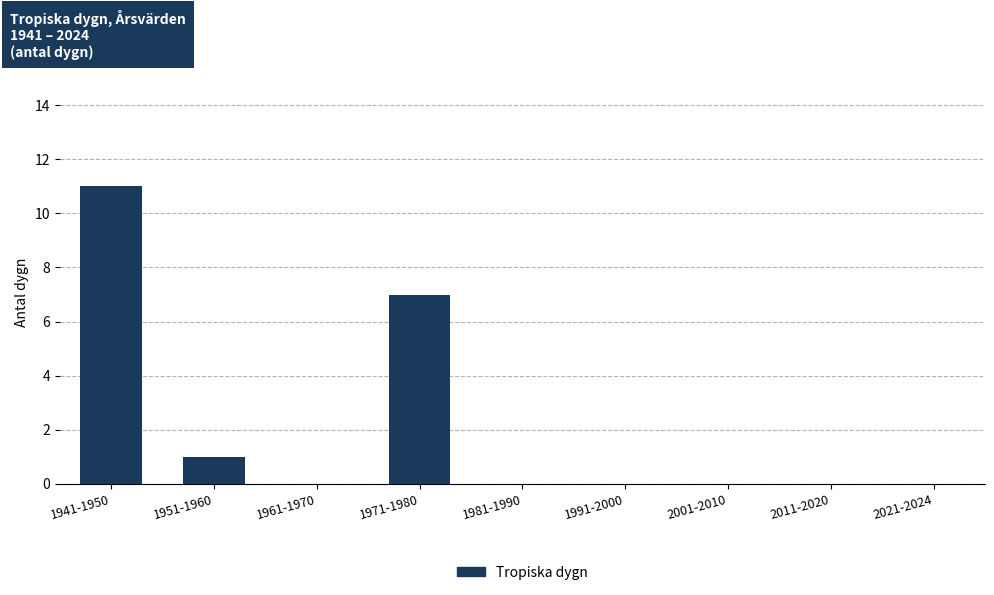

What is the greatest value displayed?

11